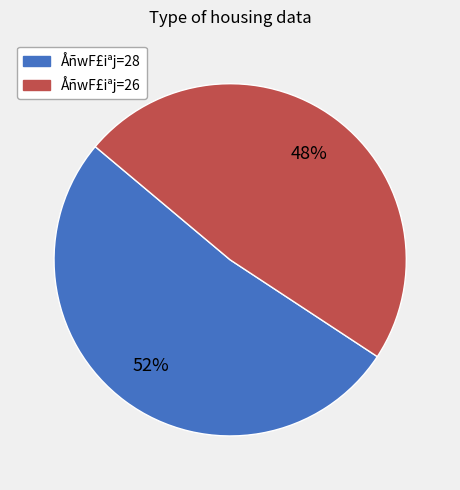

Which has a higher value, ÅñwF£iªj=26 or ÅñwF£iªj=28?

ÅñwF£iªj=28